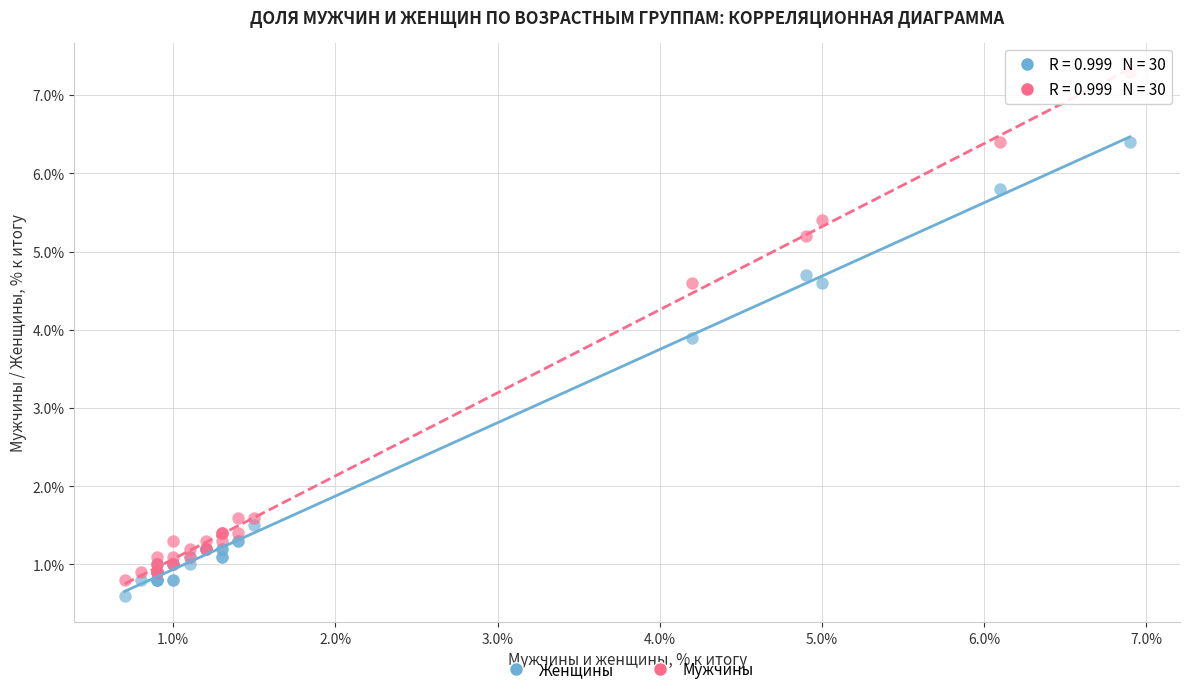

What are all the series names shown in the legend?

Женщины, Мужчины